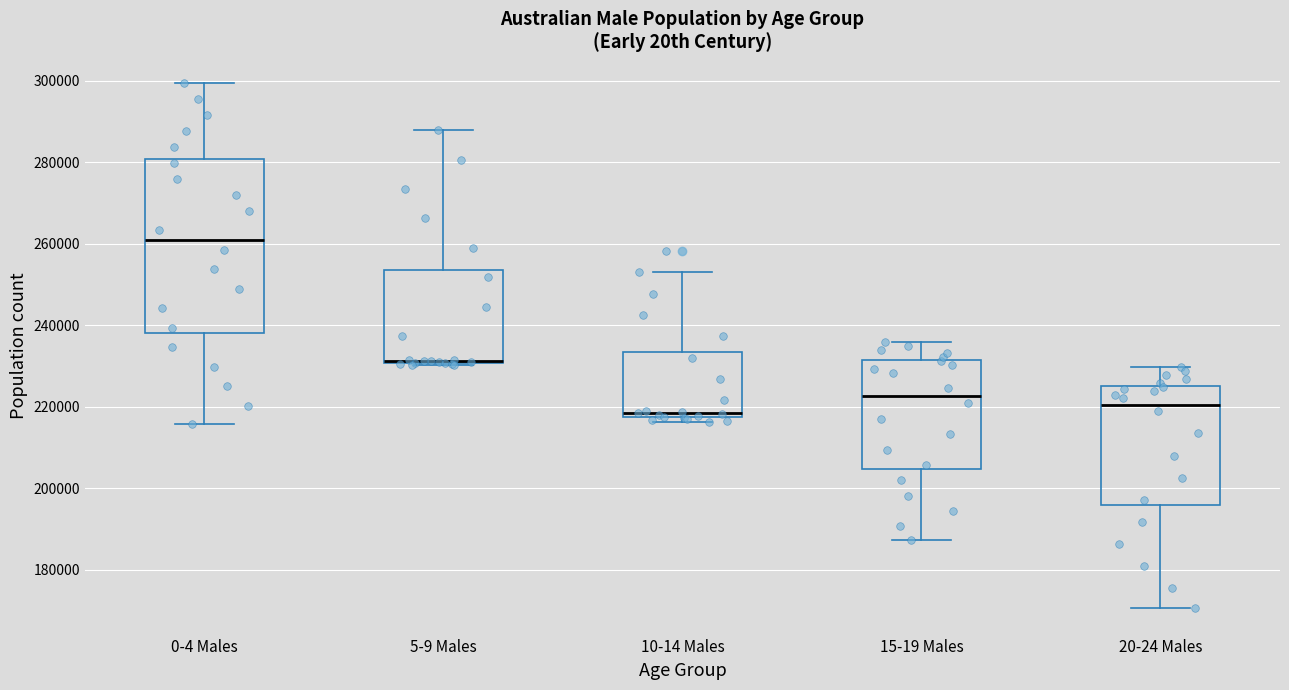

Reading left to right, read every box against the y-axis: the position of its median line, the range the box covers, and the ends of its whiskers. The values are not printed on the chart, so give them approximately, as read against the axis.

0-4 Males: median 260000, box 238000 to 280000, whiskers 216000 to 300000
5-9 Males: median 232000, box 230000 to 254000, whiskers 230000 to 288000
10-14 Males: median 218000 (just above the box's lower edge), box 218000 to 234000, whiskers 216000 to 252000
15-19 Males: median 222000, box 204000 to 232000, whiskers 188000 to 236000
20-24 Males: median 220000, box 196000 to 226000, whiskers 170000 to 230000